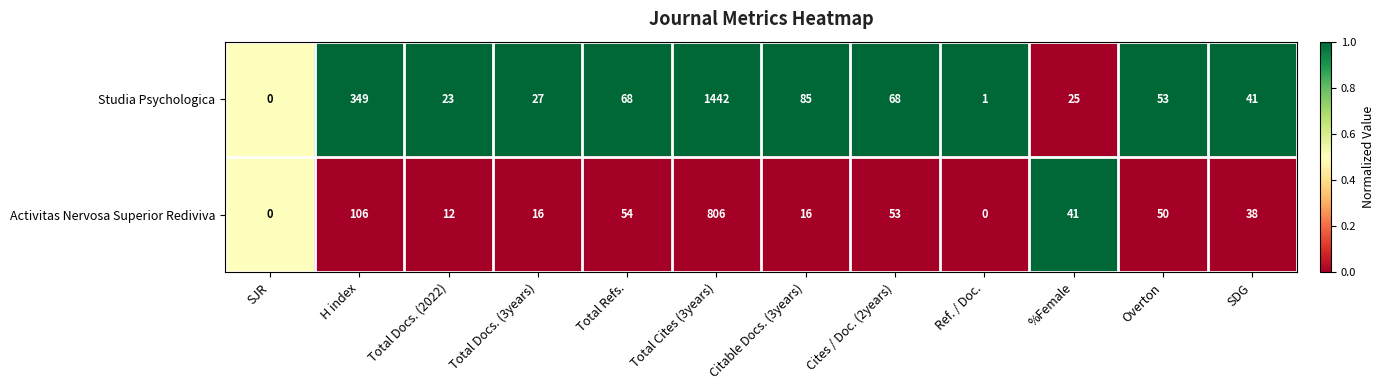

Count the number of data series in this chart.

2